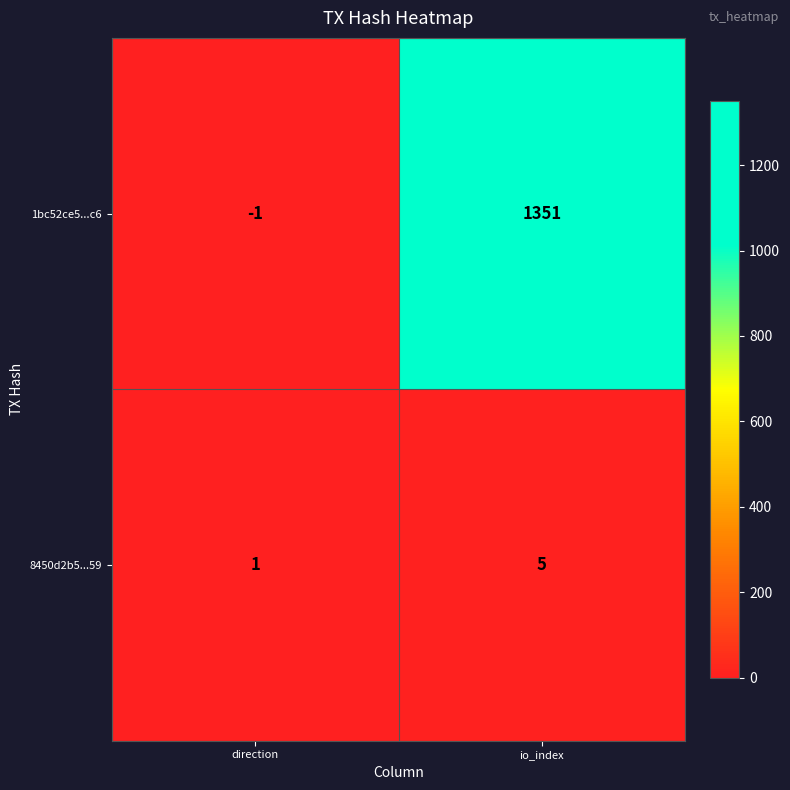

At which category is the sum across all series the highest?

io_index